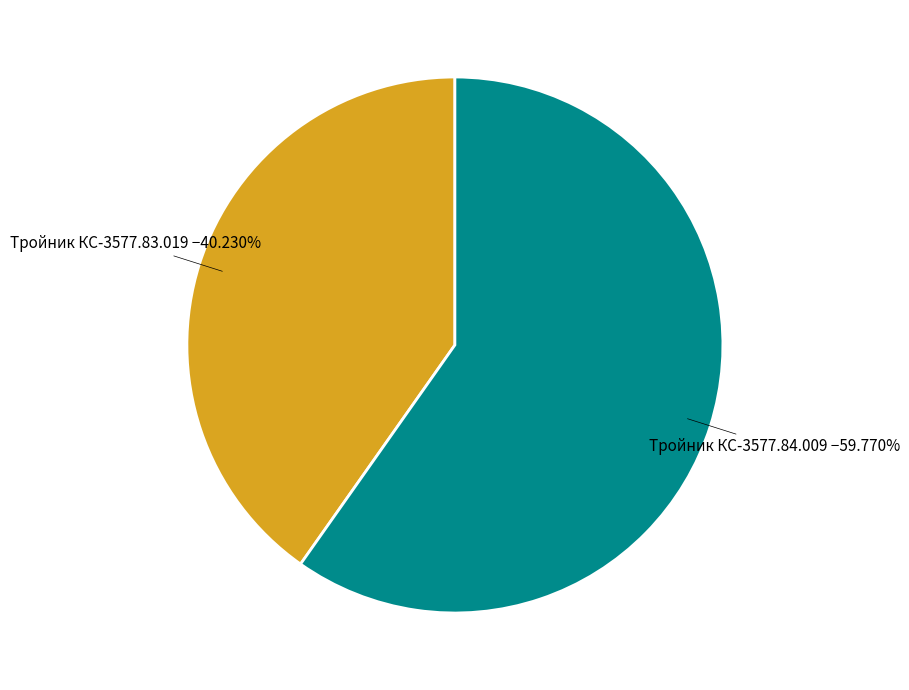

Is there any slice that represents more than half of the pie?

Yes